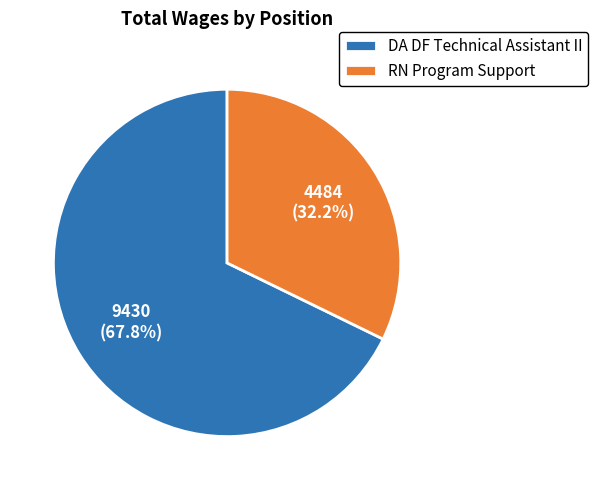

To the nearest percent, what portion does DA DF Technical Assistant II represent?

68%